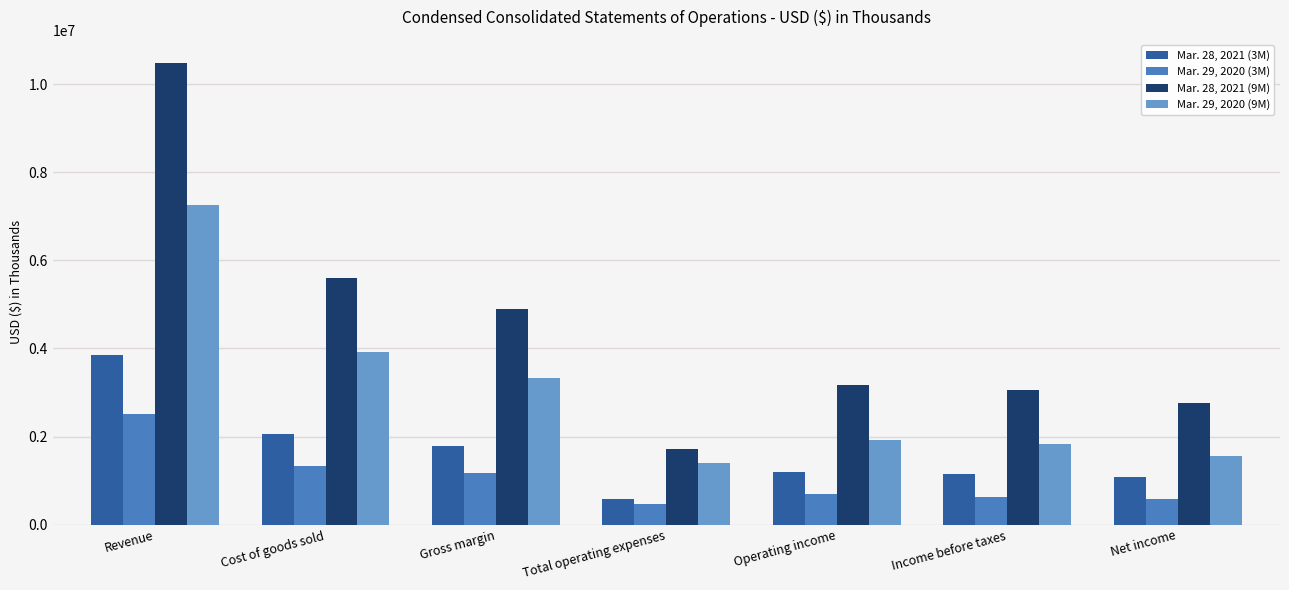

Is it true that Mar. 28, 2021 (9M) equals 3166096 at Operating income?

True